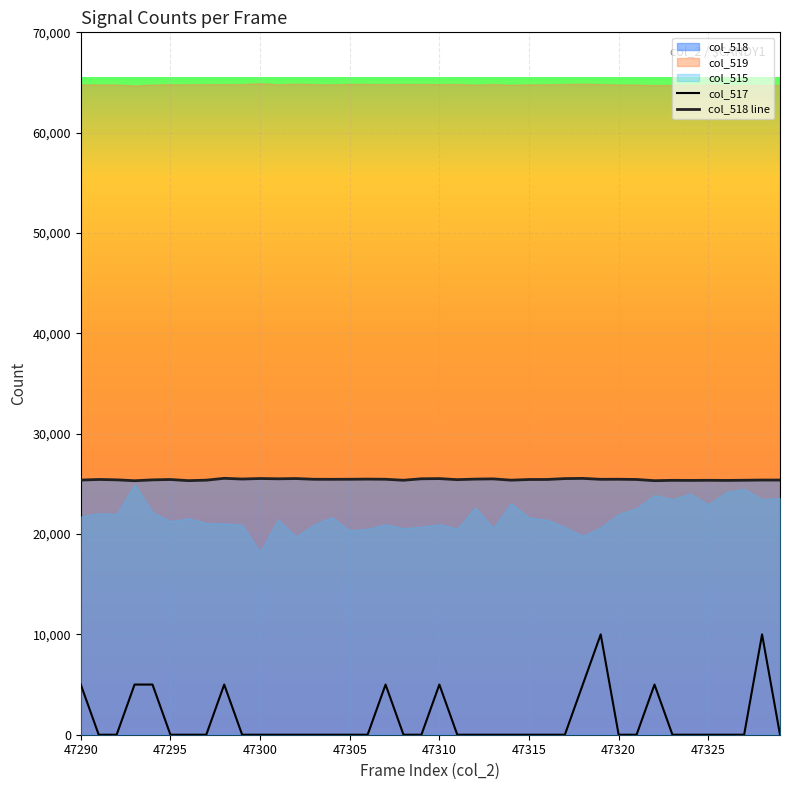

True or false: col_517 has a value of -6650 at 37.

False